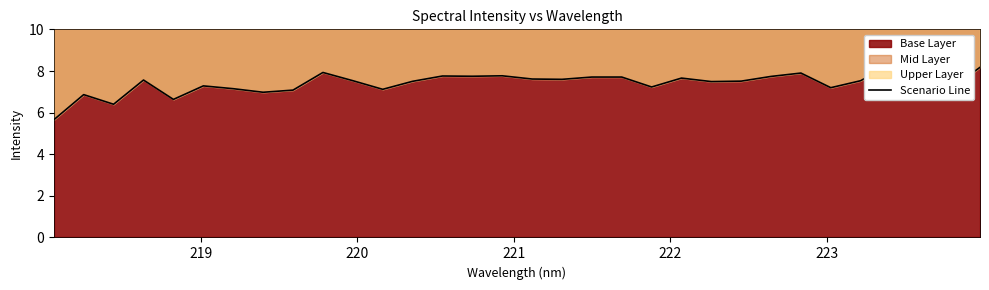

What is the difference between the maximum and minimum values?

2.7